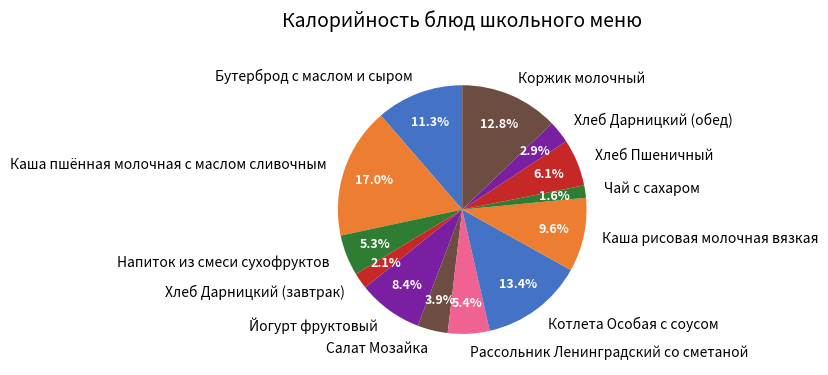

How many slices are in this pie chart?

13